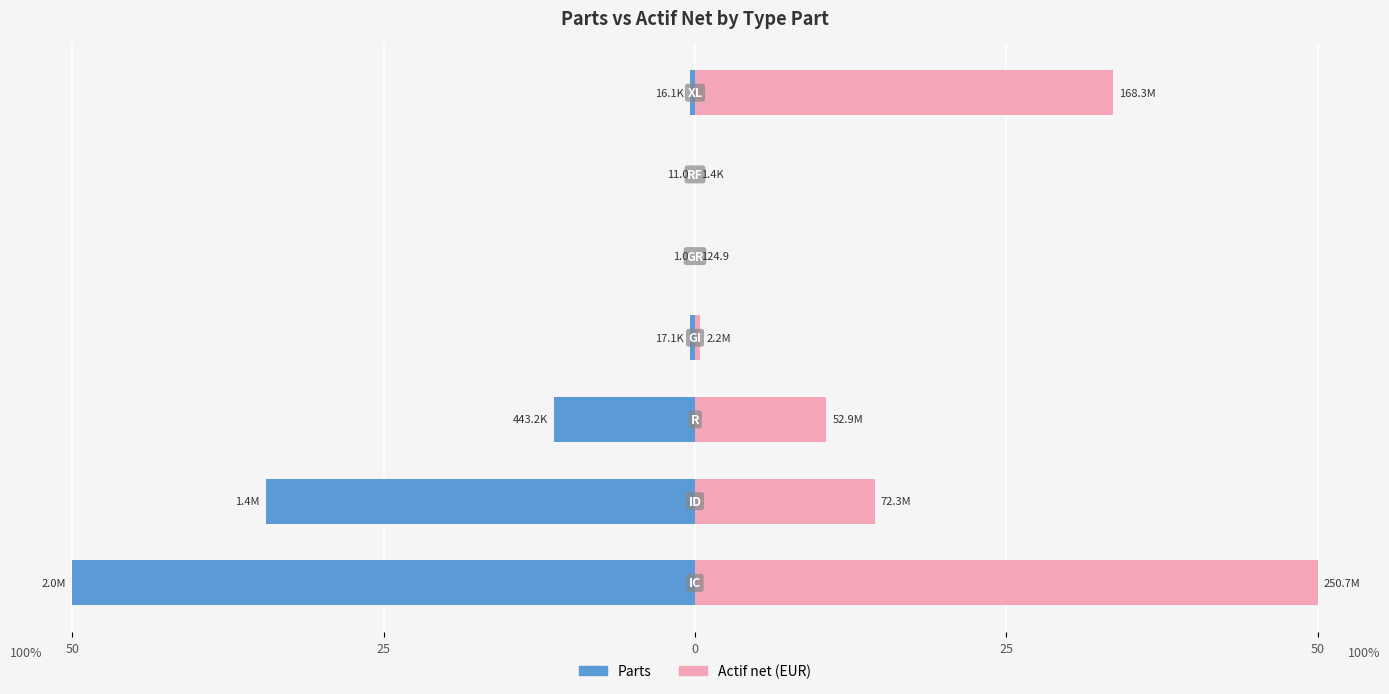

At how many categories does at least one series exceed -42?

7